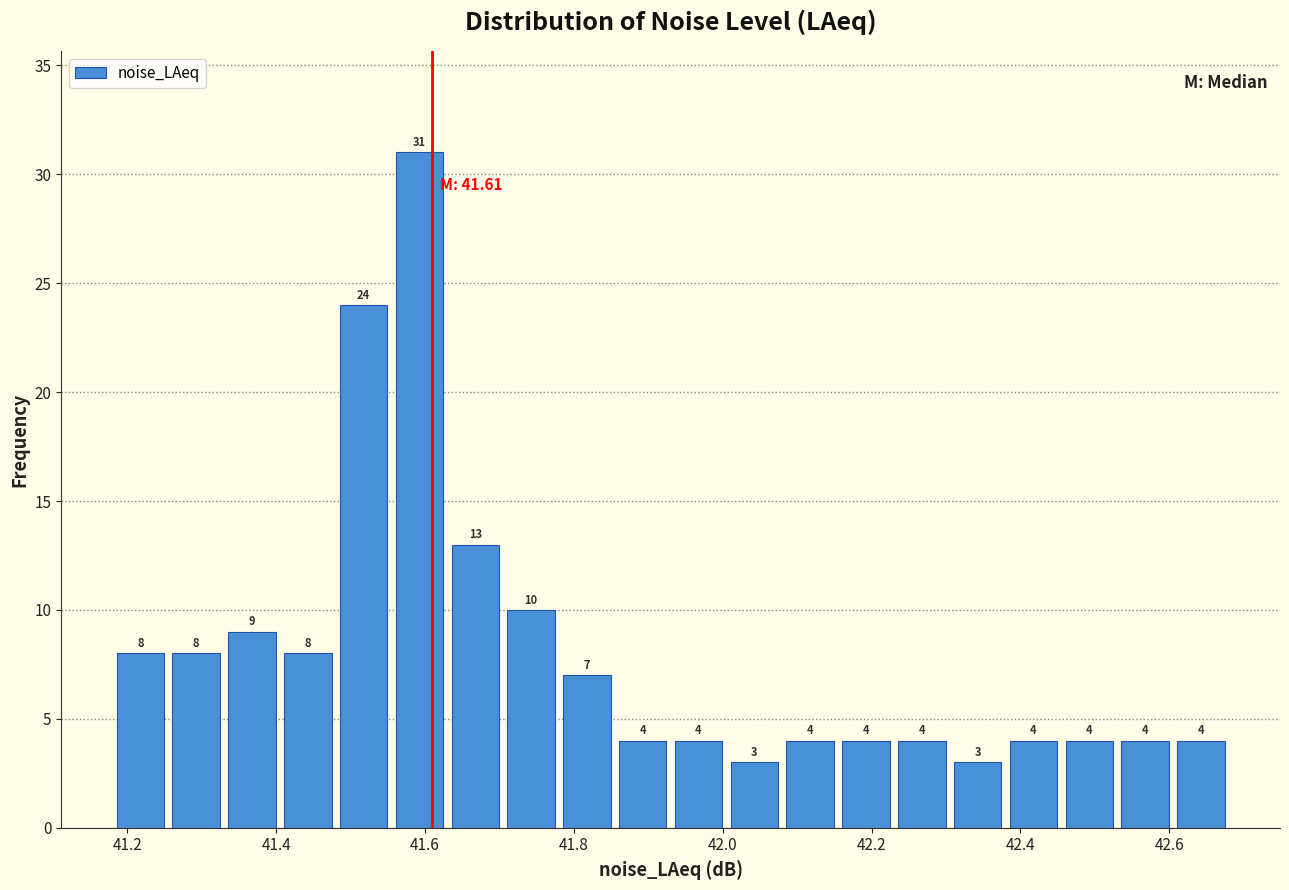

Around what value on the x-axis is the tallest bar? Give the approximate position of its centre, as read against the axis.

41.60